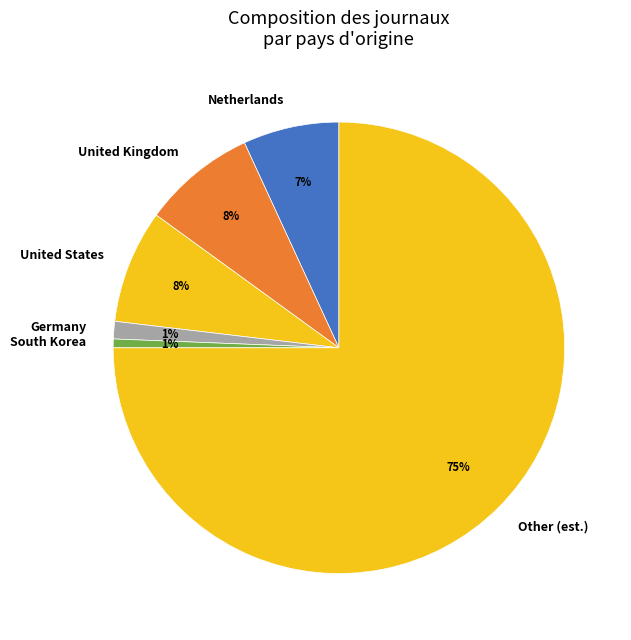

To the nearest percent, what is the difference between the largest and smallest slice percentages?

74%